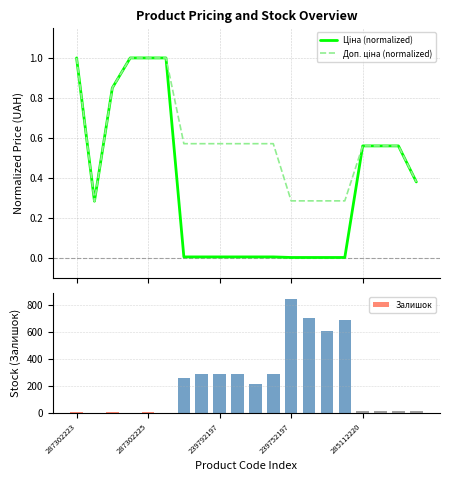

Which has a higher value, 10 or 19?

19